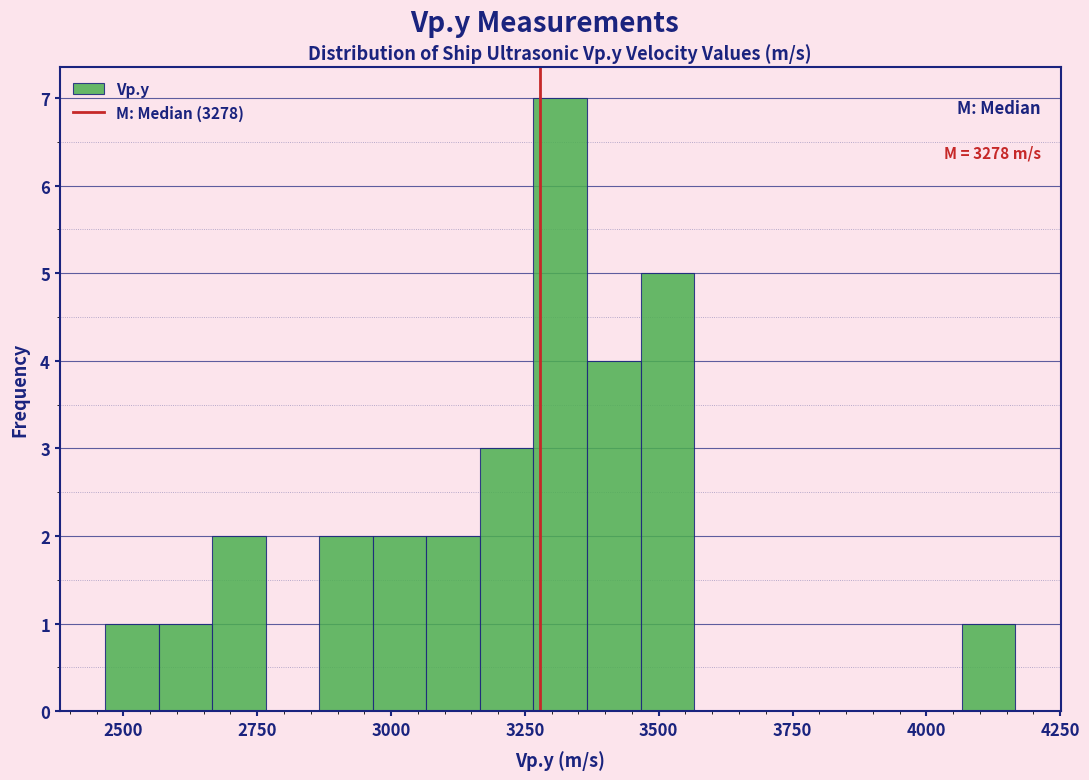

Around what value on the x-axis is the tallest bar? Give the approximate position of its centre, as read against the axis.

3300